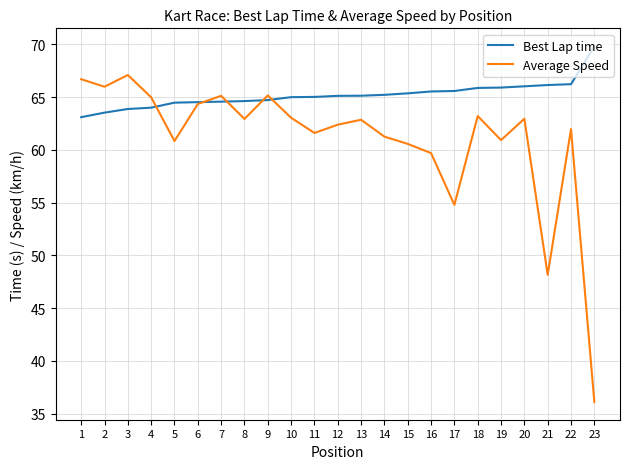

Which series has the widest spread of values?

Average Speed